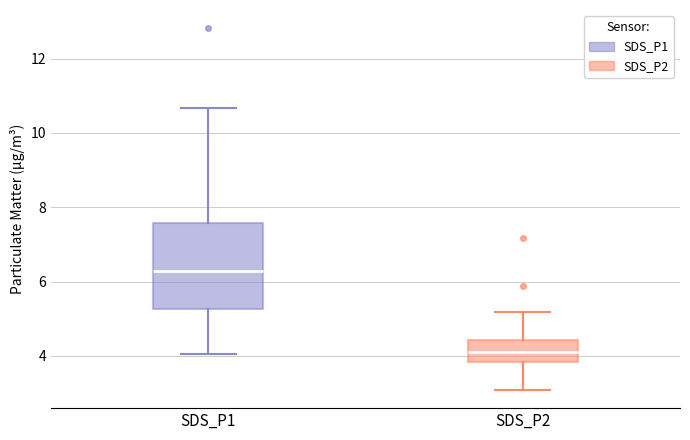

Which box's median line is the highest?

SDS_P1